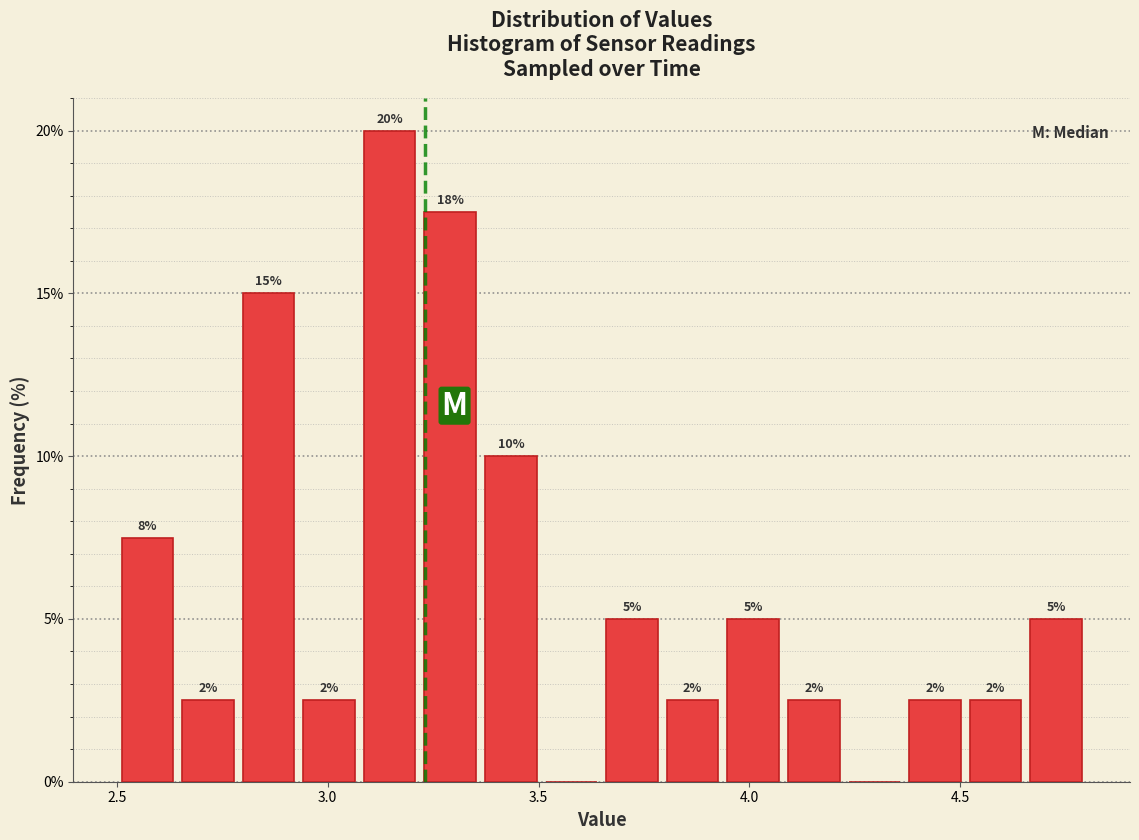

Read against the x-axis, roughly where is the centre of the tallest bar?

3.15